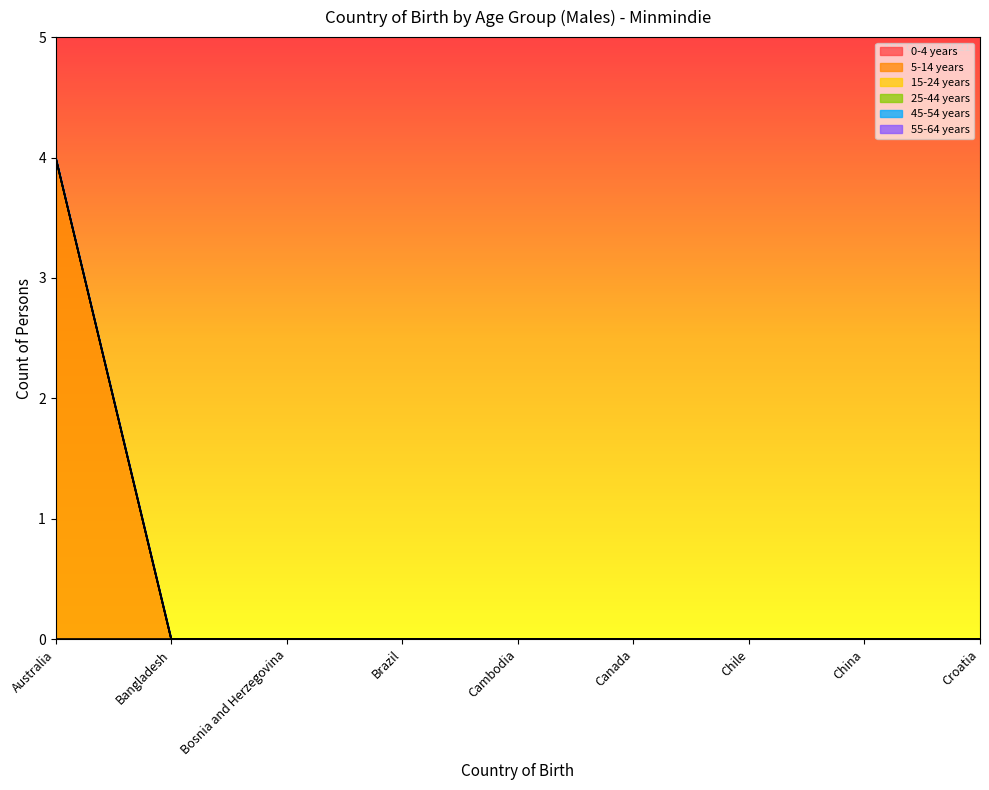

Reading right to left, list all the values displayed in this chart.

0-4 years: Croatia=0	China=0	Chile=0	Canada=0	Cambodia=0	Brazil=0	Bosnia and Herzegovina=0	Bangladesh=0	Australia=0
5-14 years: Croatia=0	China=0	Chile=0	Canada=0	Cambodia=0	Brazil=0	Bosnia and Herzegovina=0	Bangladesh=0	Australia=4
15-24 years: Croatia=0	China=0	Chile=0	Canada=0	Cambodia=0	Brazil=0	Bosnia and Herzegovina=0	Bangladesh=0	Australia=0
25-44 years: Croatia=0	China=0	Chile=0	Canada=0	Cambodia=0	Brazil=0	Bosnia and Herzegovina=0	Bangladesh=0	Australia=0
45-54 years: Croatia=0	China=0	Chile=0	Canada=0	Cambodia=0	Brazil=0	Bosnia and Herzegovina=0	Bangladesh=0	Australia=0
55-64 years: Croatia=0	China=0	Chile=0	Canada=0	Cambodia=0	Brazil=0	Bosnia and Herzegovina=0	Bangladesh=0	Australia=0